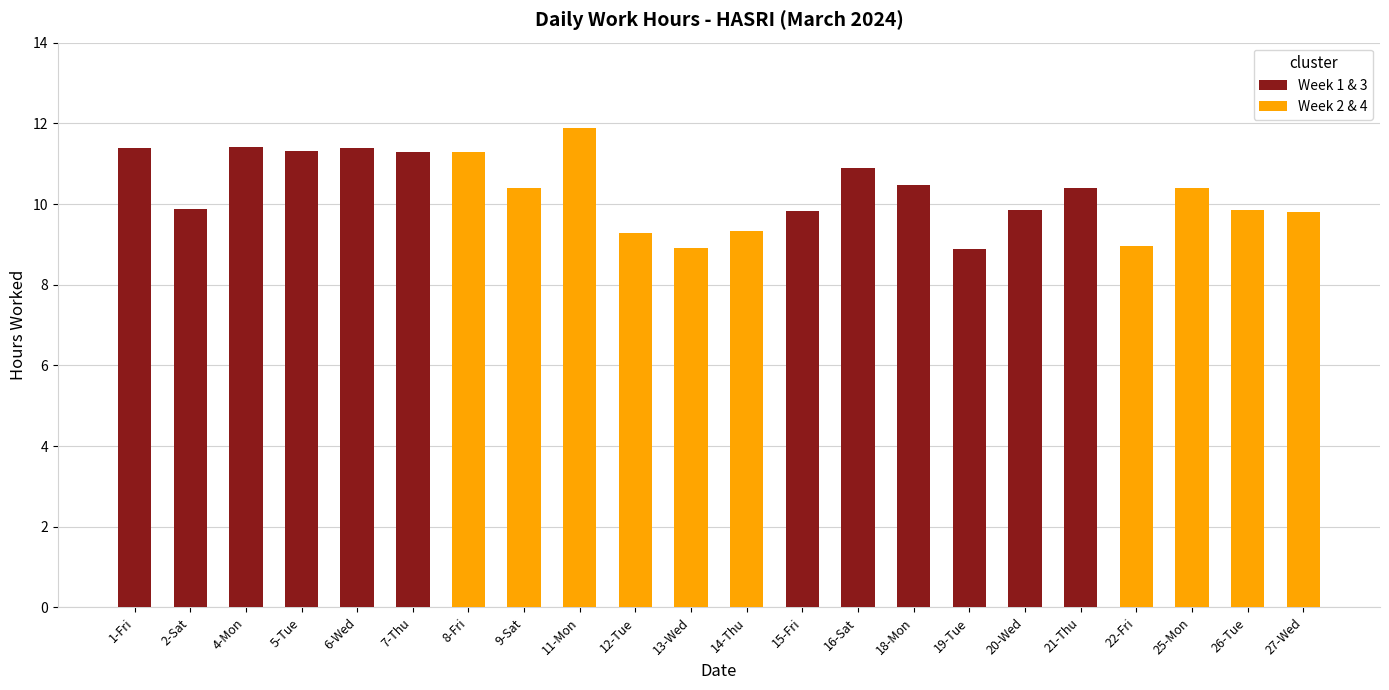

Reading left to right, what are all the values shown in this chart?

11.4	9.9	11.4	11.3	11.4	11.3	11.3	10.4	11.9	9.3	8.9	9.3	9.8	10.9	10.5	8.9	9.8	10.4	9.0	10.4	9.8	9.8